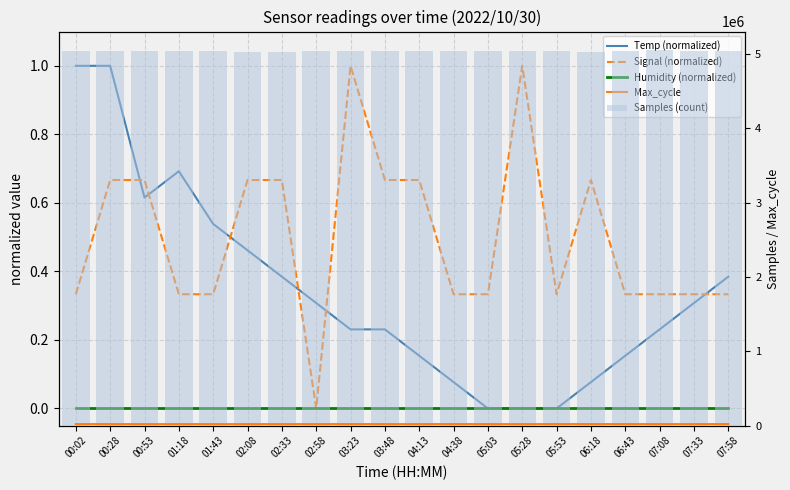

Is the value of Samples (count) at 03:23 greater than the value of Humidity (normalized) at 00:02?

Yes